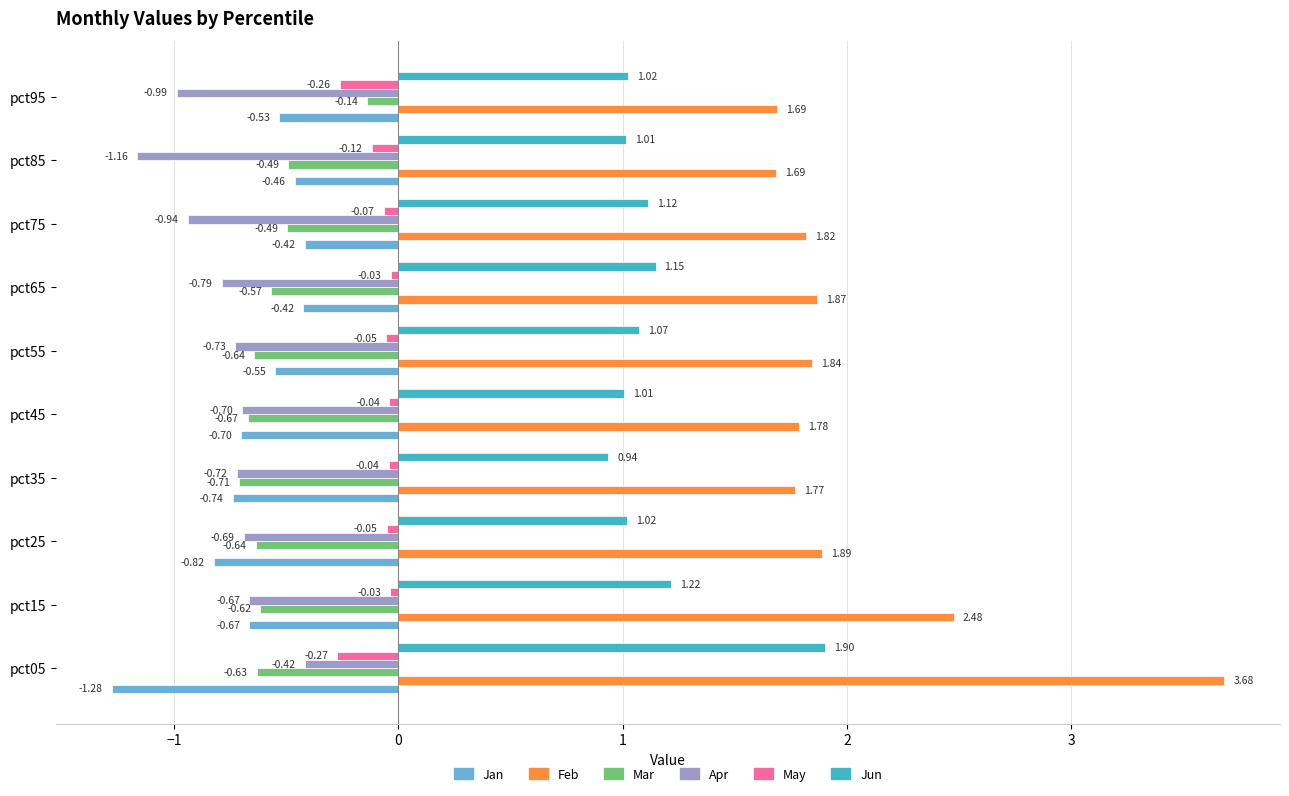

What is the greatest value displayed?

3.7